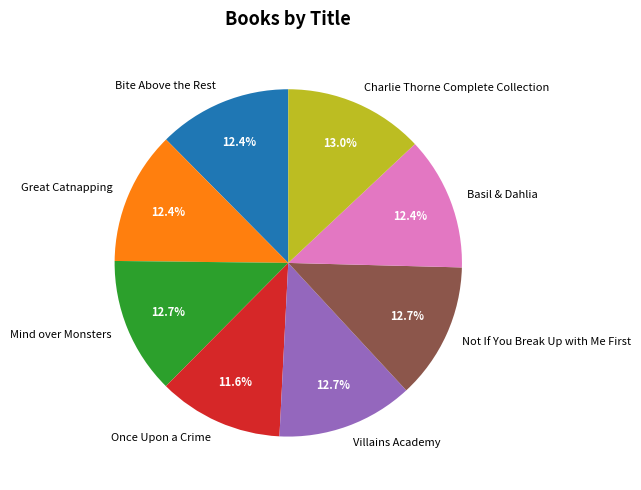

Which slice is the smallest?

Once Upon a Crime